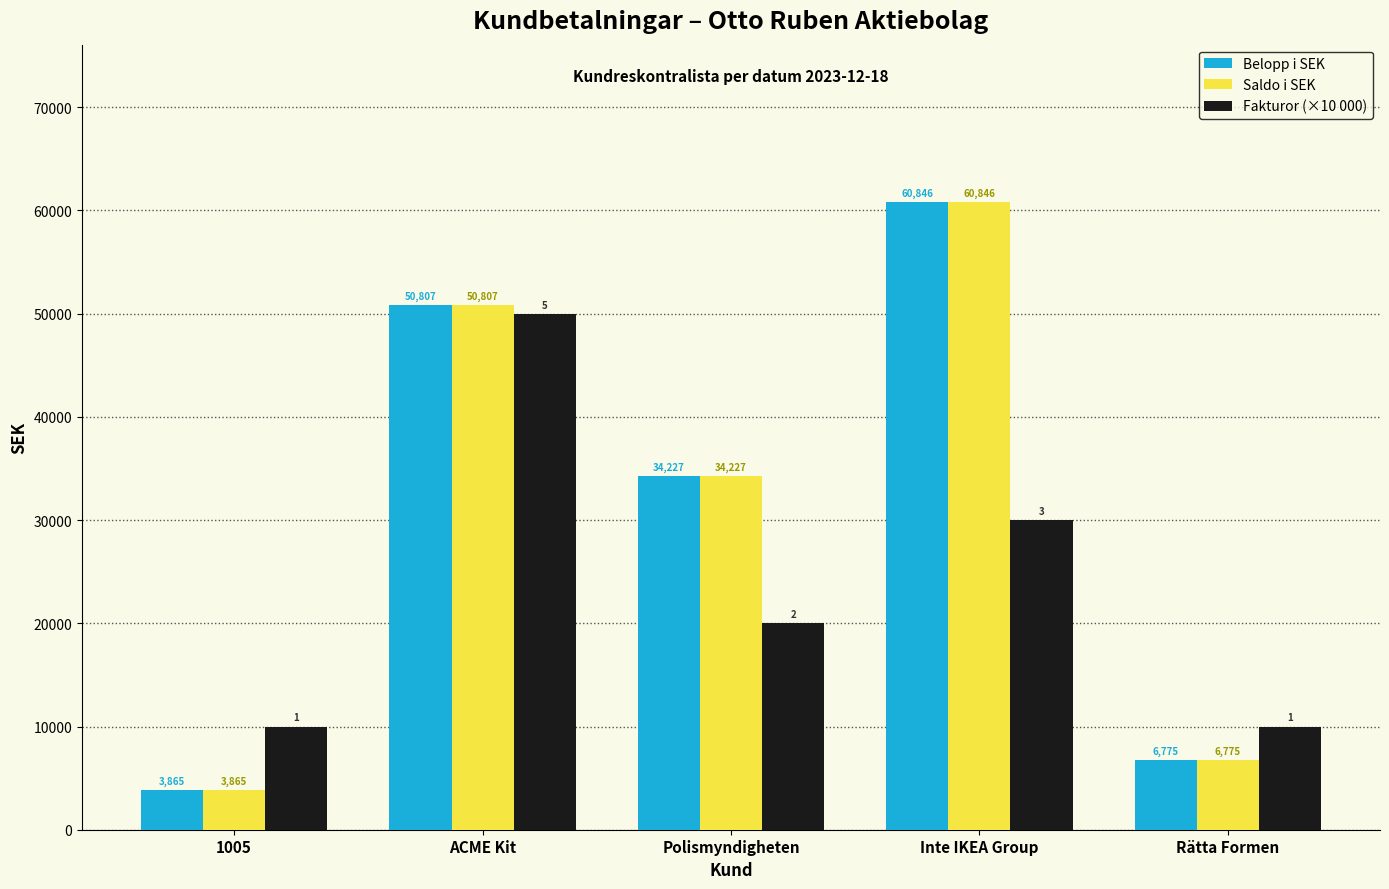

The value of Belopp i SEK at Rätta Formen is 6775. True or false?

True